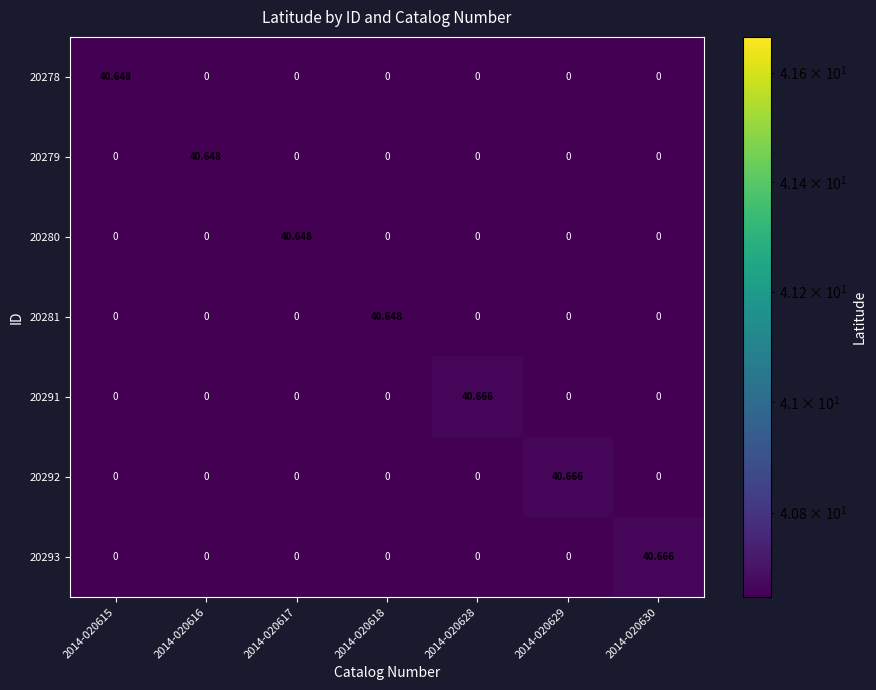

At 2014-020618, list the series in order from largest to smallest.

20281, 20278, 20279, 20280, 20291, 20292, 20293